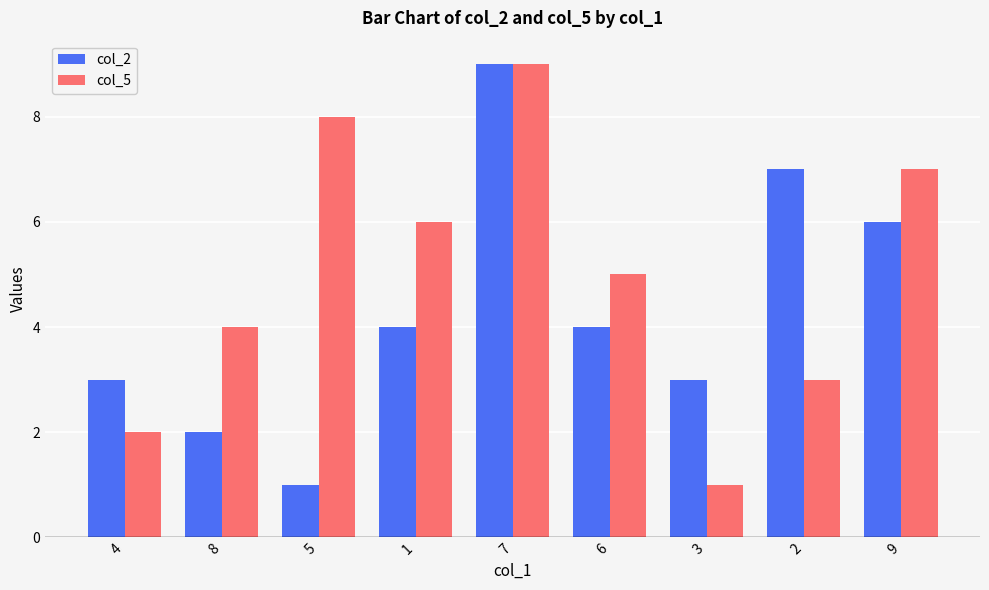

At which category does the chart reach its peak across all series?

7